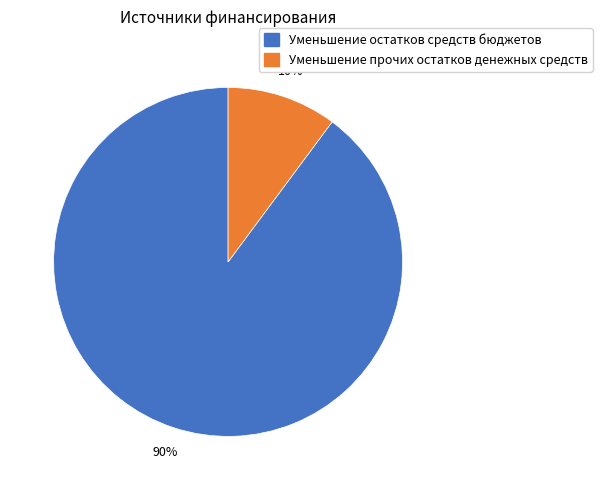

Which slice is the smallest?

Уменьшение прочих остатков денежных средств